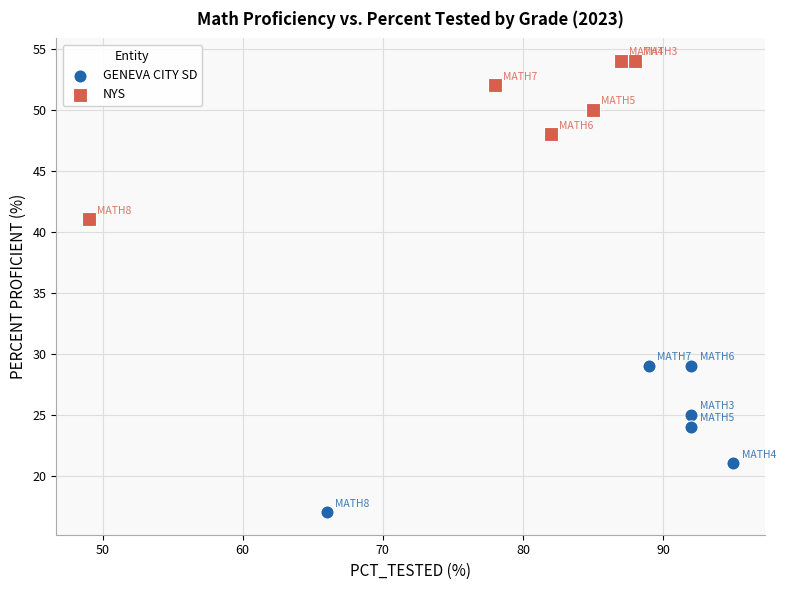

Which series contains the lowest Y value?

GENEVA CITY SD